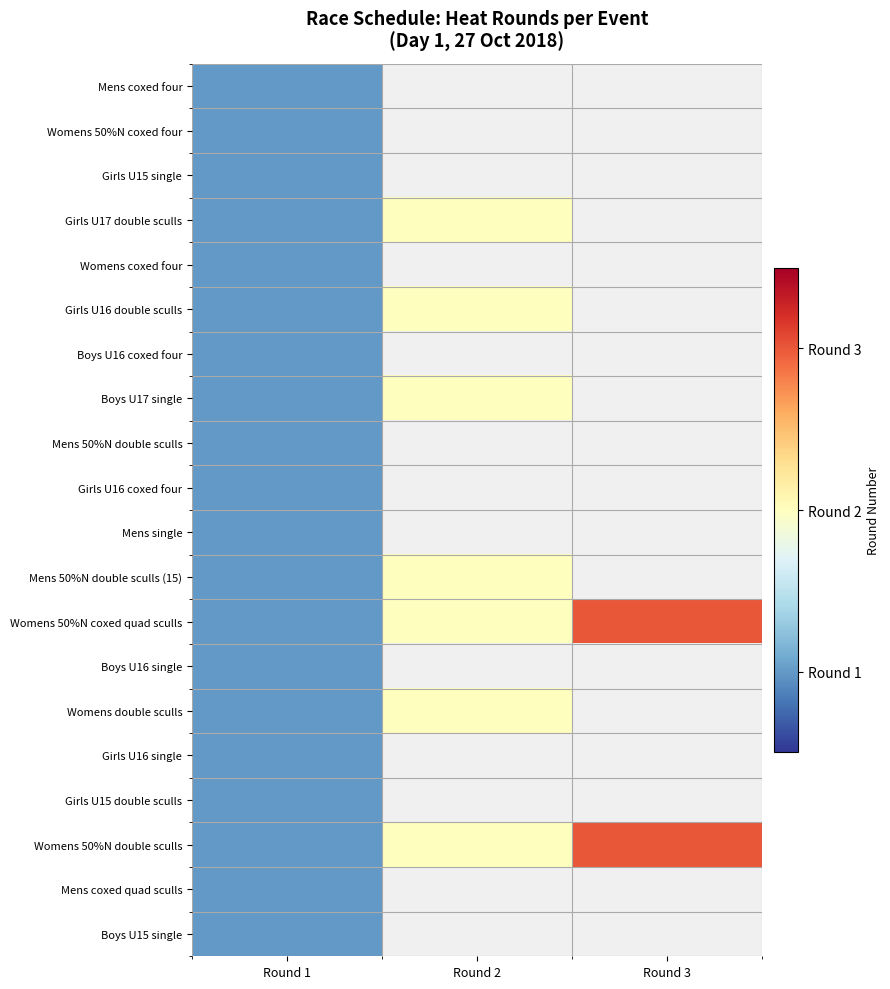

Between Round 2 and Round 3, which is larger?

Round 3